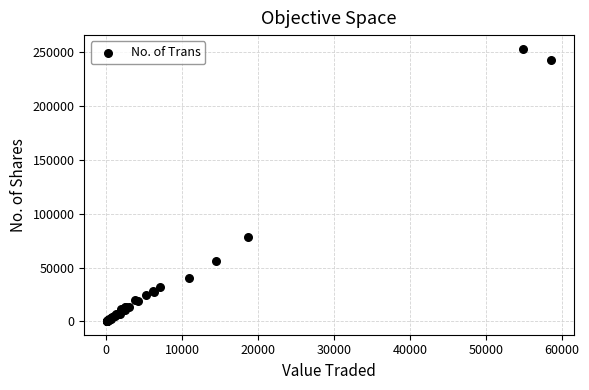

What Y value in the scatter plot is closest to 126793?

78704